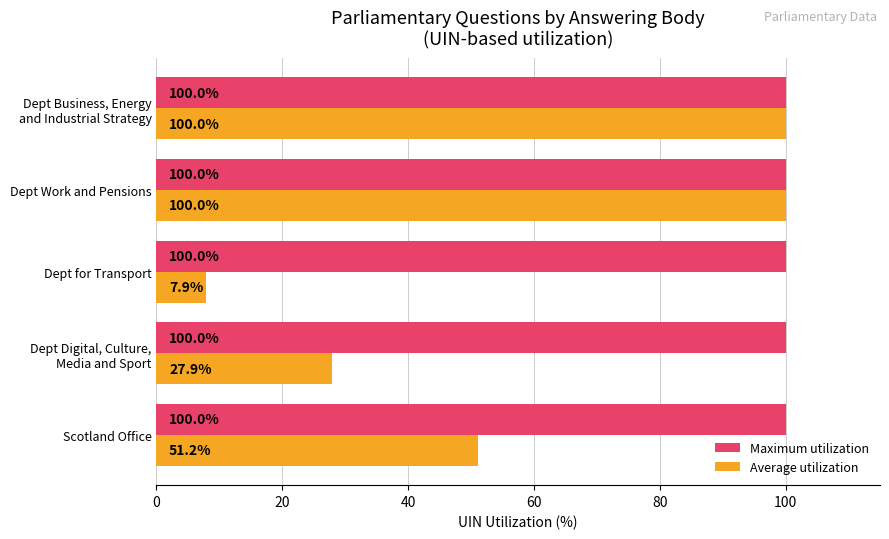

What is the average value of the Average utilization series?

57.4